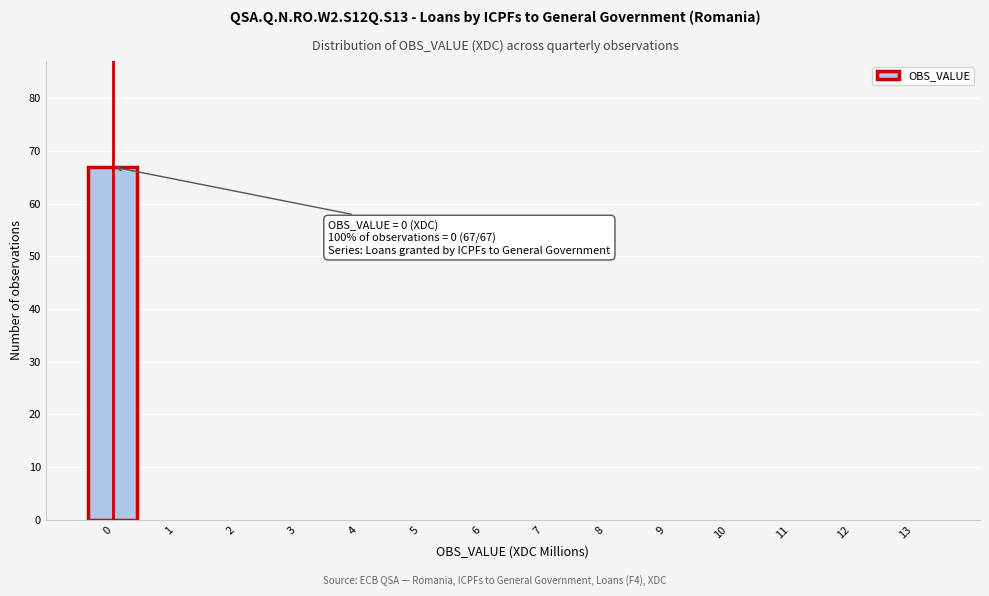

Reading left to right, extract all data points from this chart.

0=67	1=0	2=0	3=0	4=0	5=0	6=0	7=0	8=0	9=0	10=0	11=0	12=0	13=0